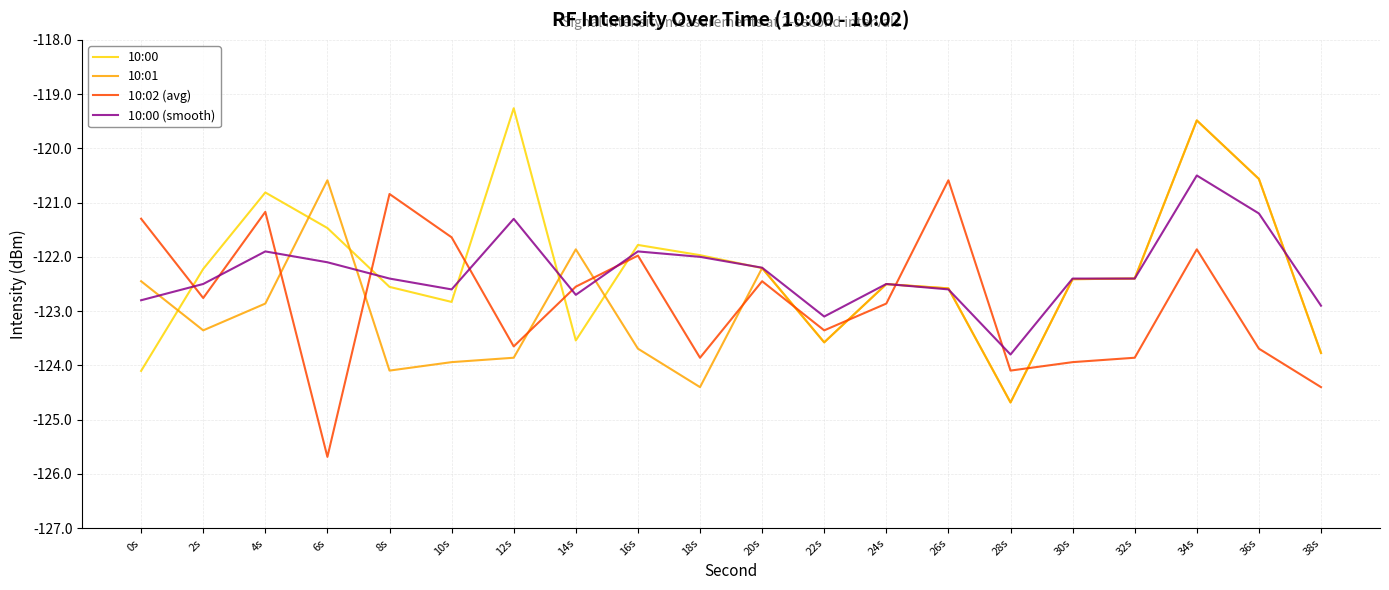

Read the 10:01 value at 34s.

-119.5